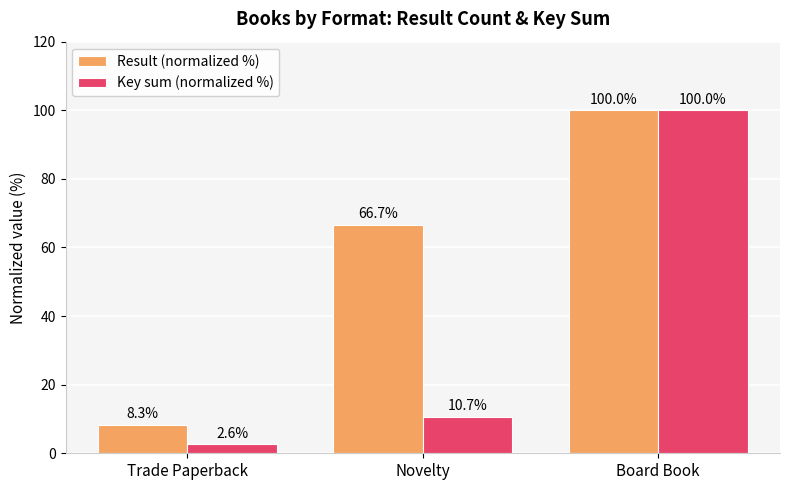

Reading right to left, transcribe all the data shown in this chart.

Result (normalized %): 100.0	66.7	8.3
Key sum (normalized %): 100.0	10.7	2.6